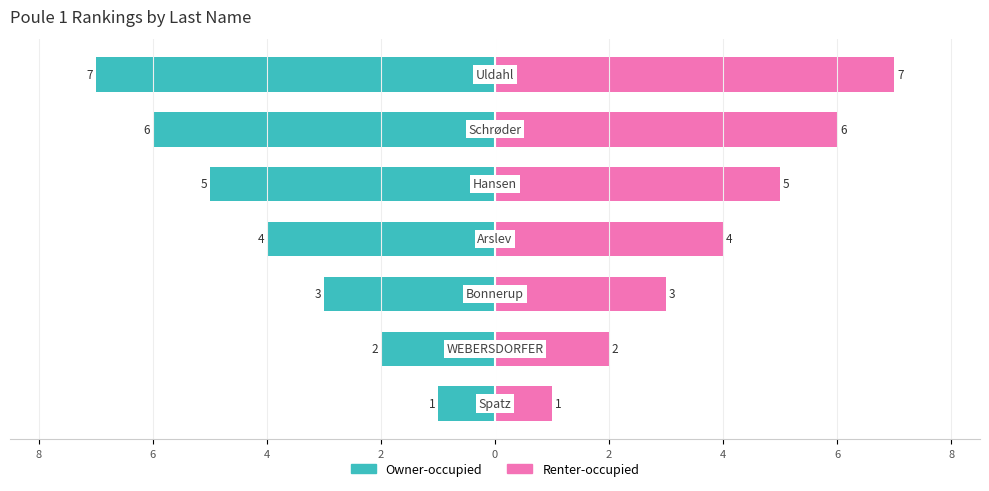

Count the Owner-occupied values in the range -6 to -2.

5